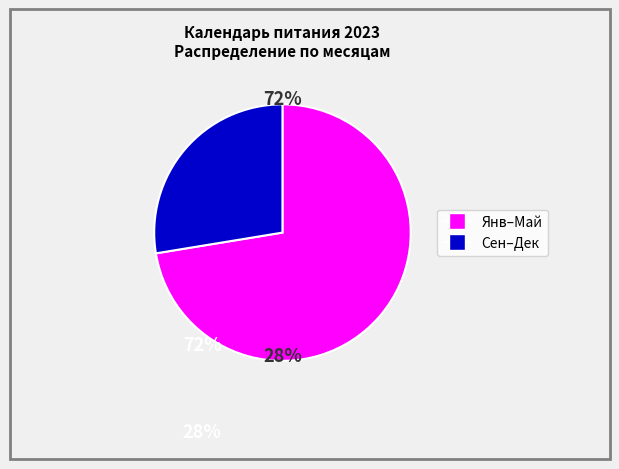

Do октябрь and декабрь together represent more than half of the pie?

No